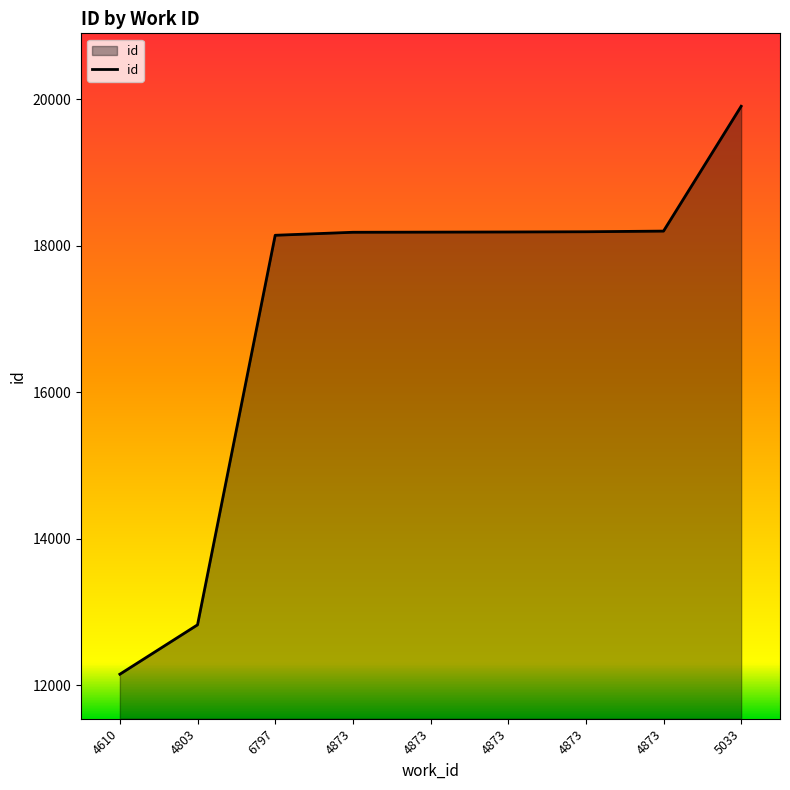

What is the greatest value displayed?

19905